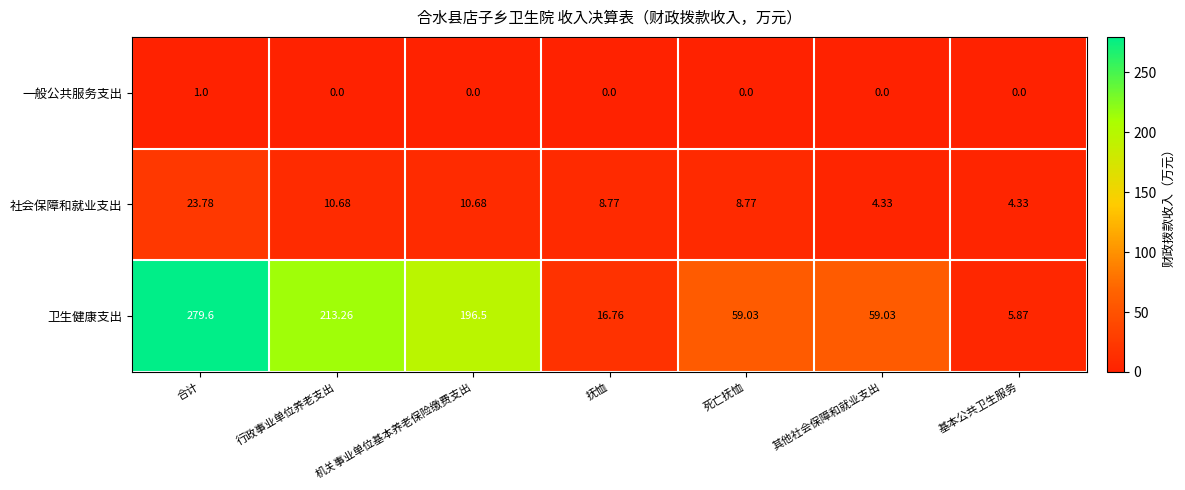

Which category has the highest value in the 卫生健康支出 series?

合计